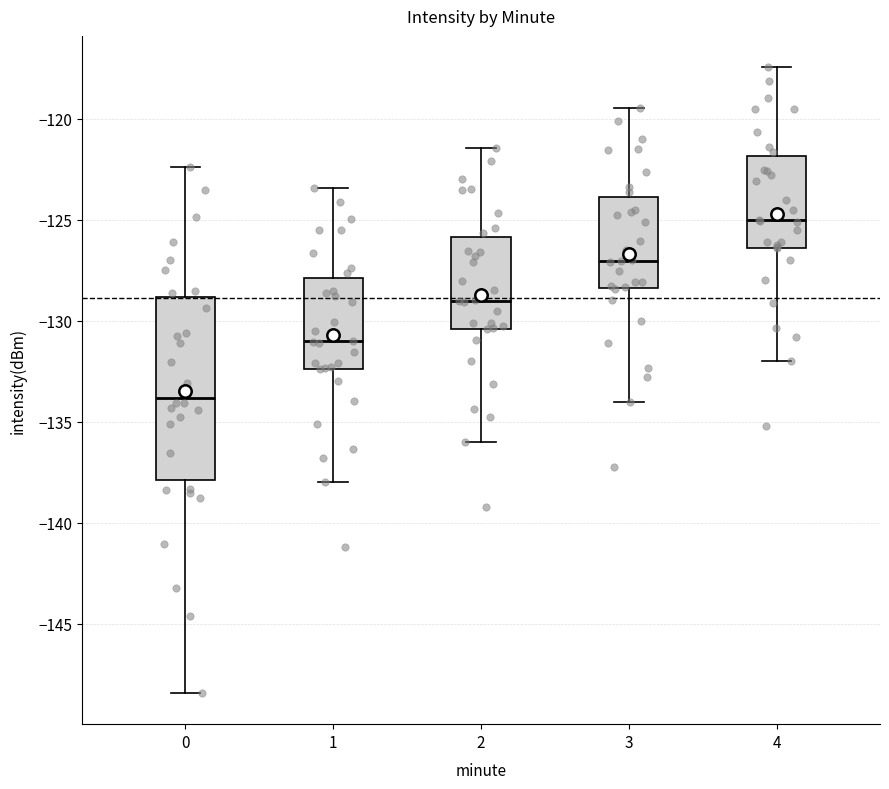

Which box is the tallest, from its lower edge to its upper edge?

0